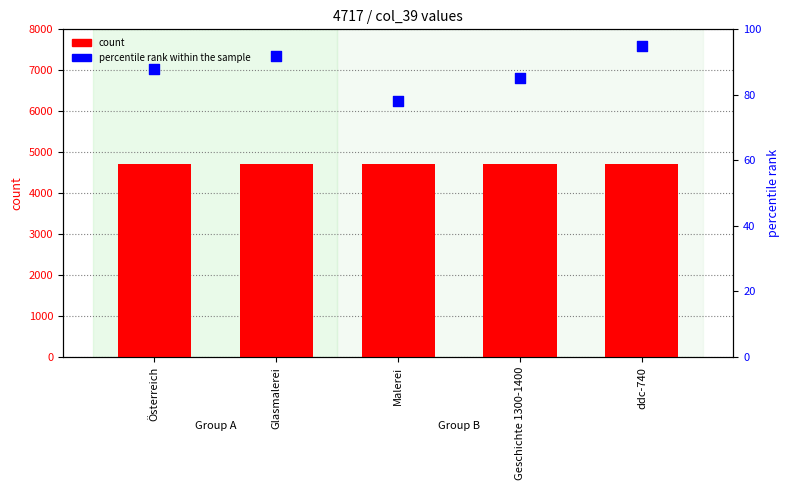

At which category is the sum across all series the highest?

ddc-740